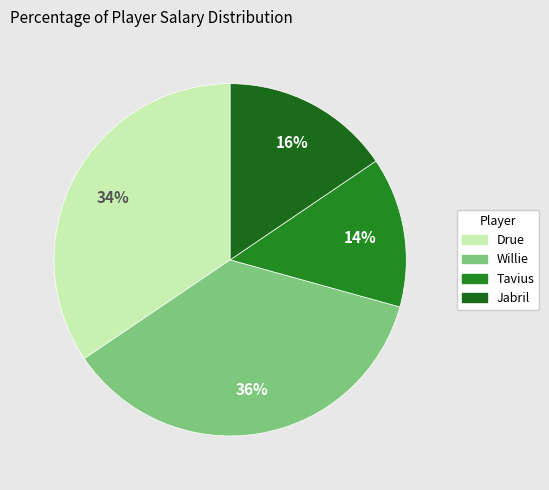

To the nearest percent, what percentage of the pie is Drue?

34%